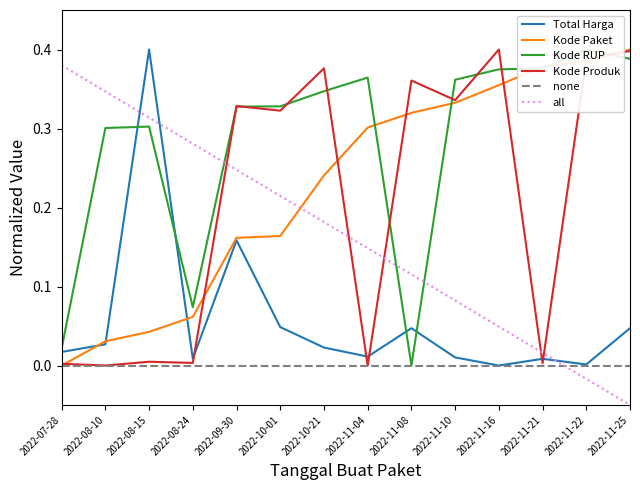

Between which two adjacent categories do Kode Paket and Total Harga first intersect?

2022-07-28 and 2022-08-10